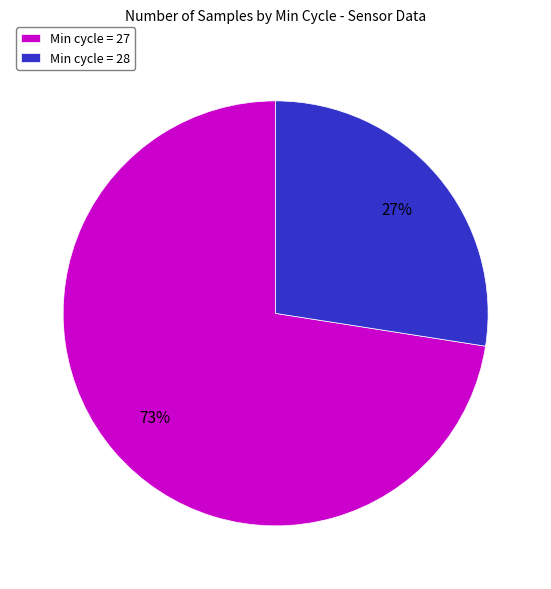

Does any single category account for the majority?

Yes